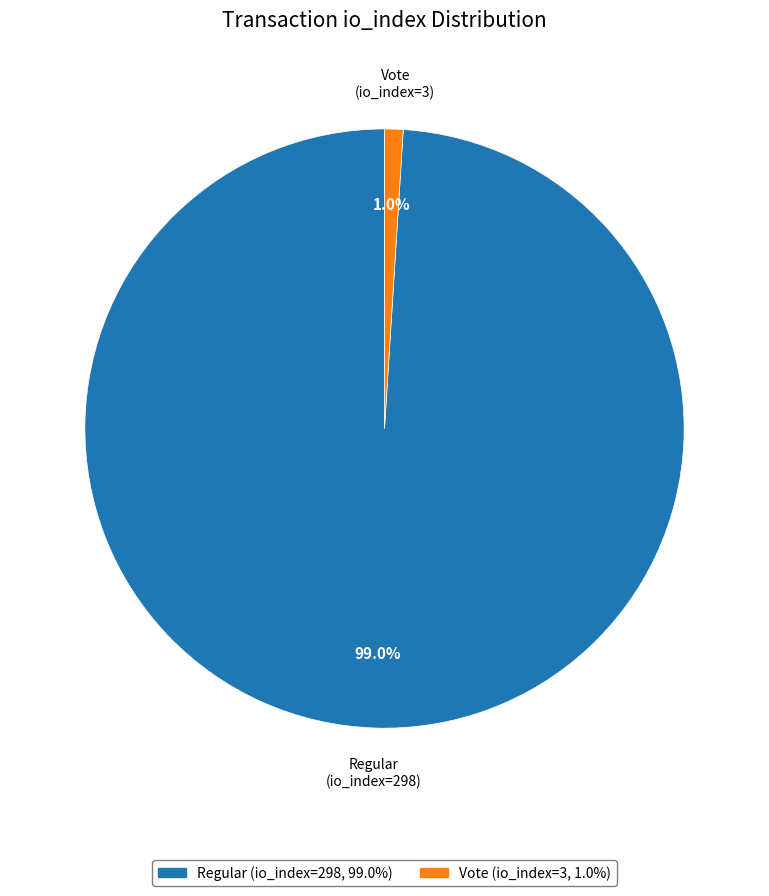

Is there a majority slice in this chart?

Yes